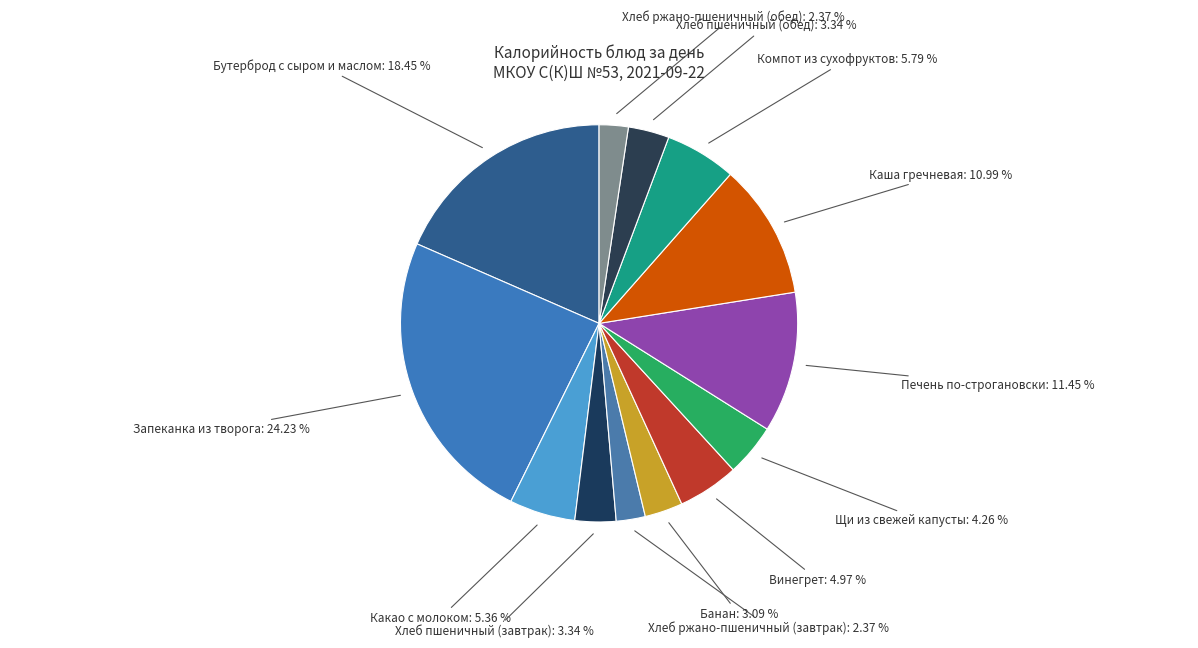

True or false: Бутерброд с сыром и маслом accounts for 18% of the total.

True